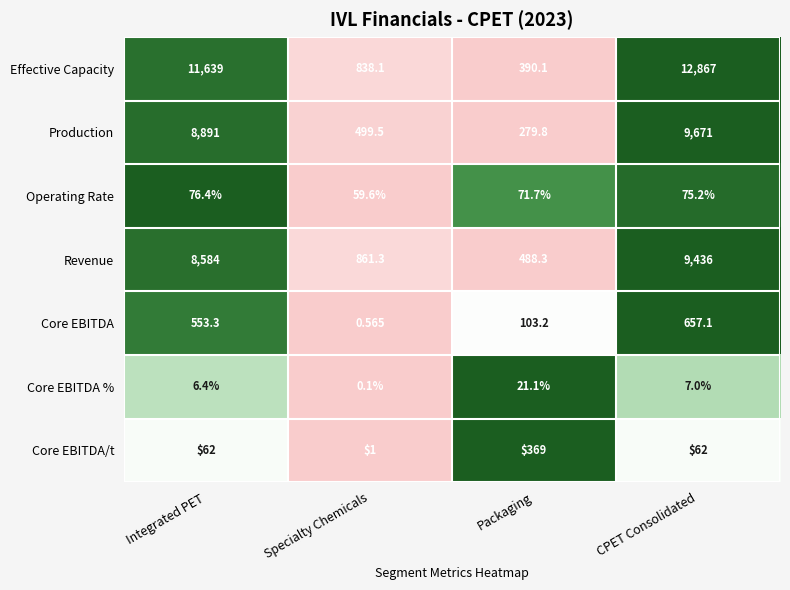

At which category does the chart reach its minimum across all series?

Specialty Chemicals